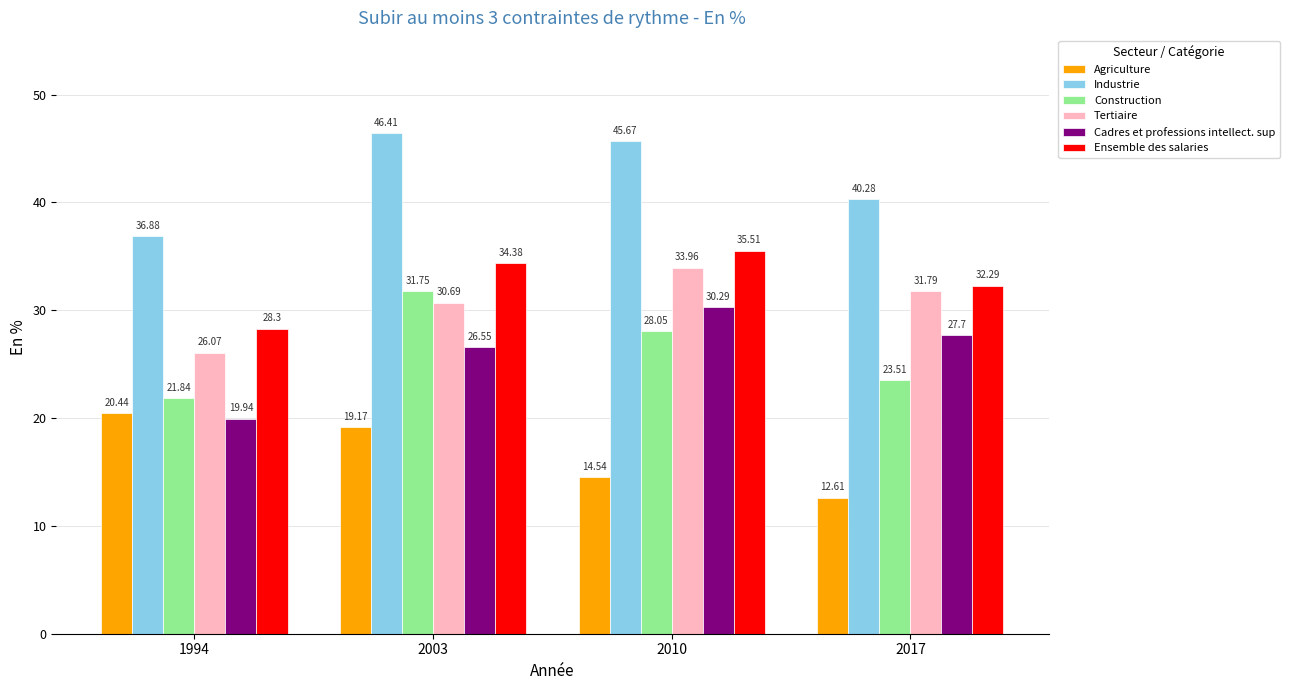

What is the spread (max minus min) of values at 2017?

27.7